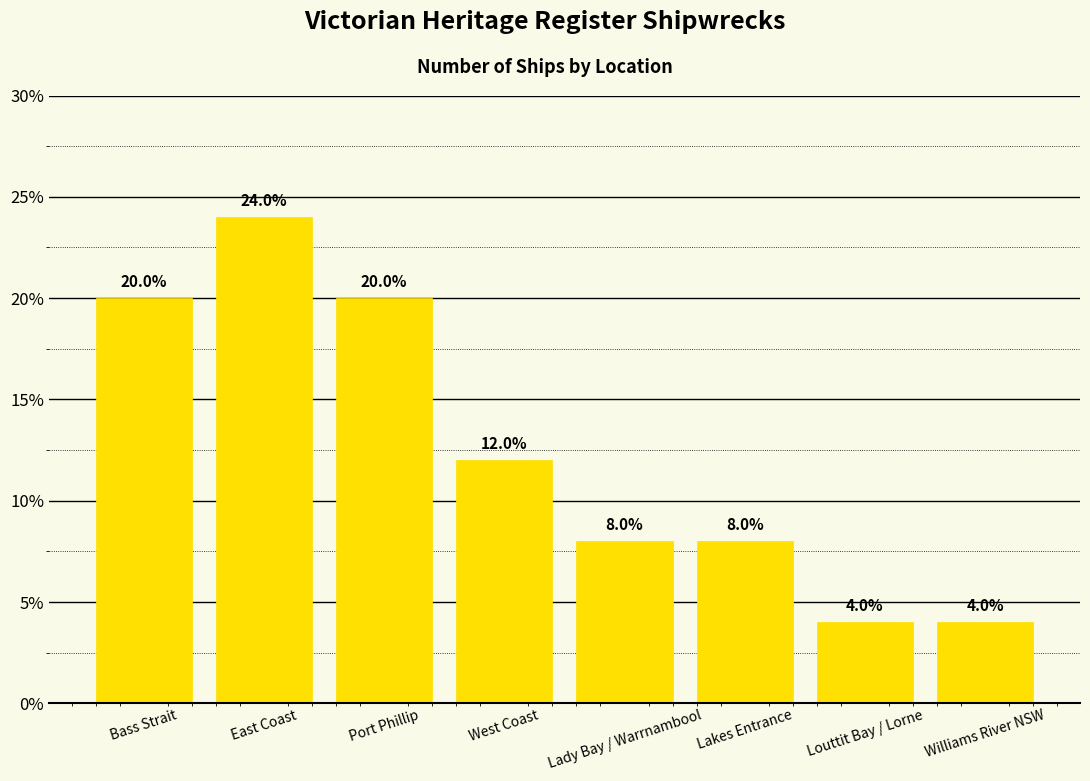

What is the difference between the maximum and minimum values?

20